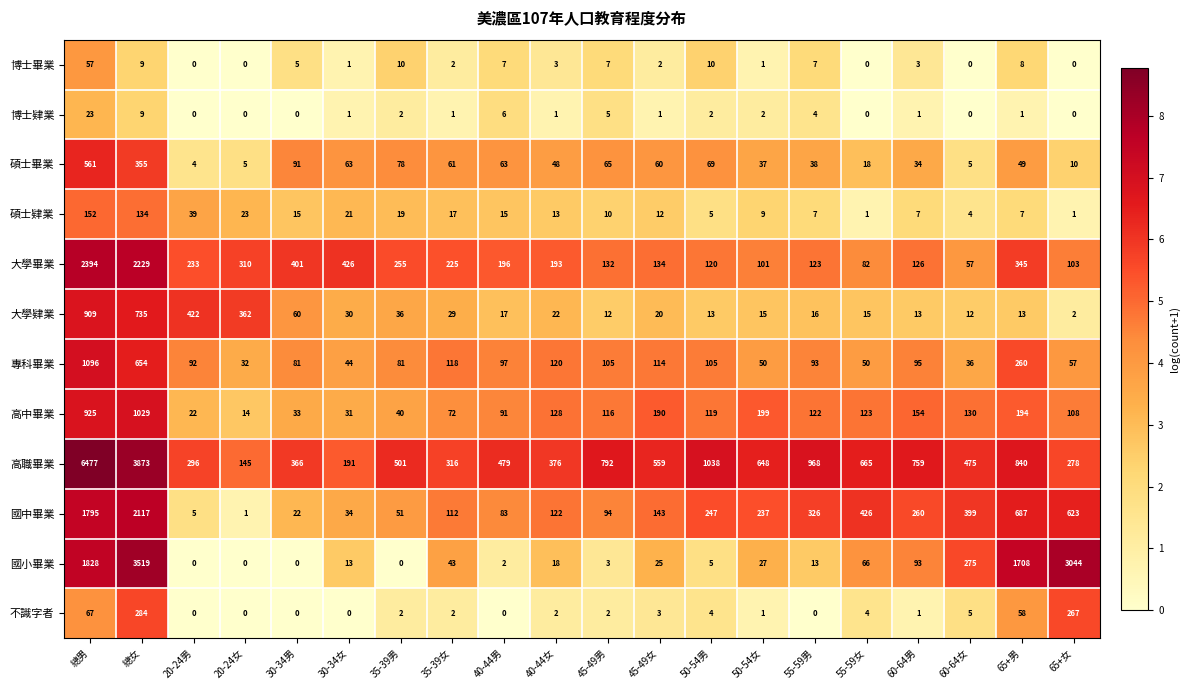

Is it true that 高職畢業 equals 366 at 30-34男?

True